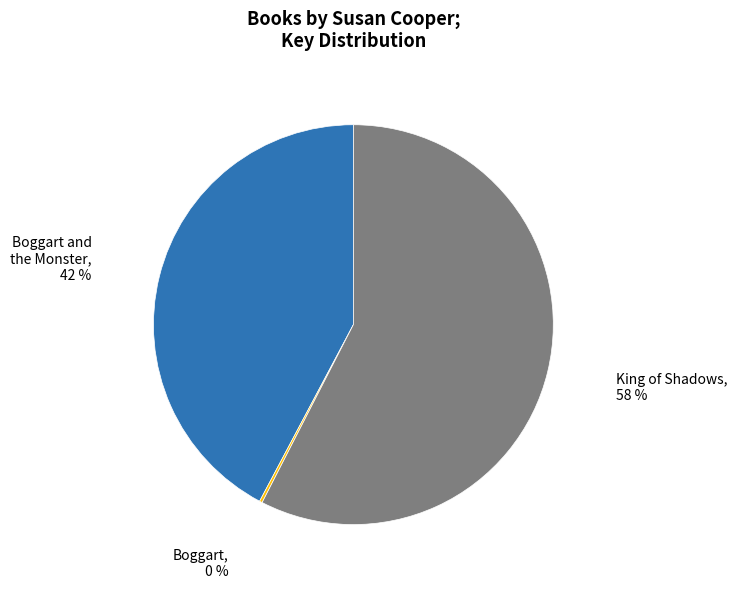

To the nearest percent, what is the average slice percentage?

33%